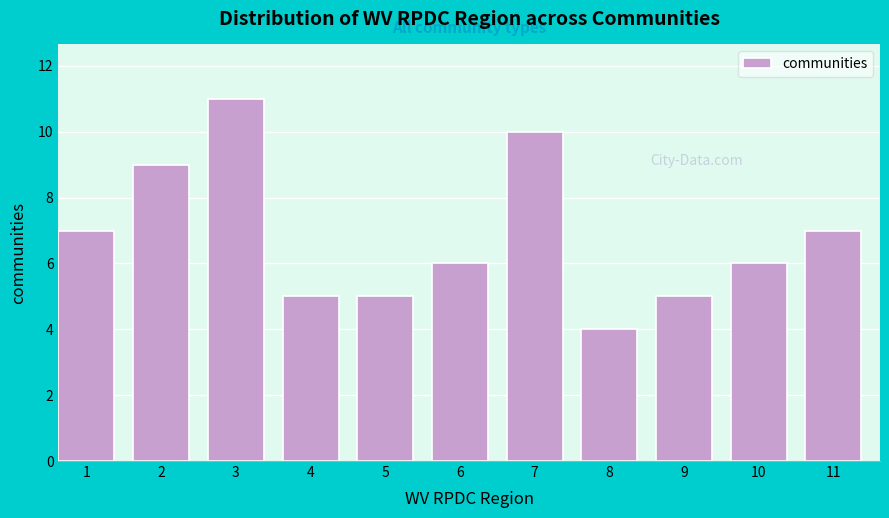

Reading left to right, transcribe all the data shown in this chart.

1=7	2=9	3=11	4=5	5=5	6=6	7=10	8=4	9=5	10=6	11=7